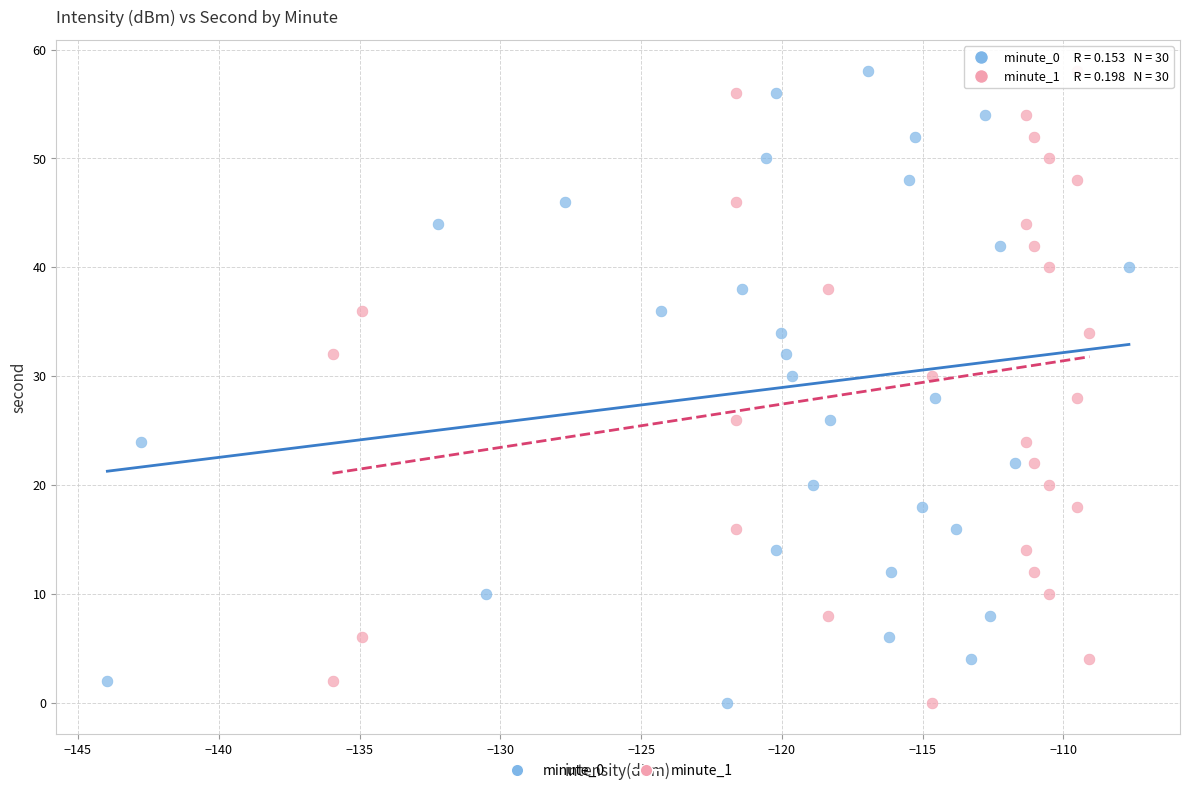

What are all the series names shown in the legend?

minute_0, minute_1